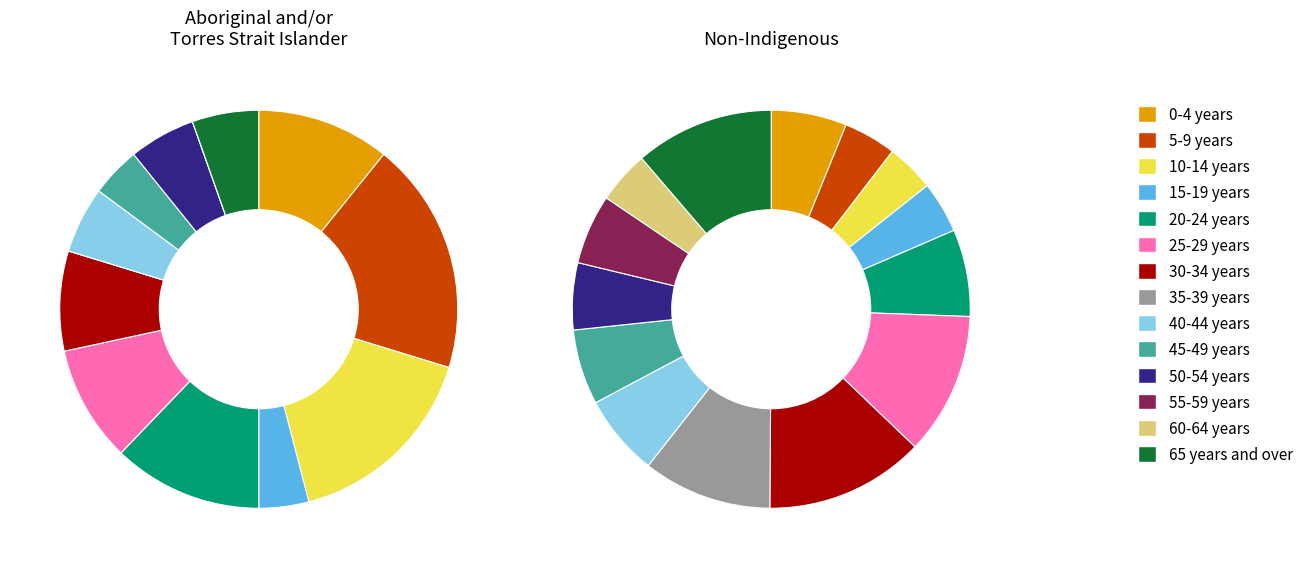

To the nearest percent, what is the difference between the largest and smallest slice percentages?

15%